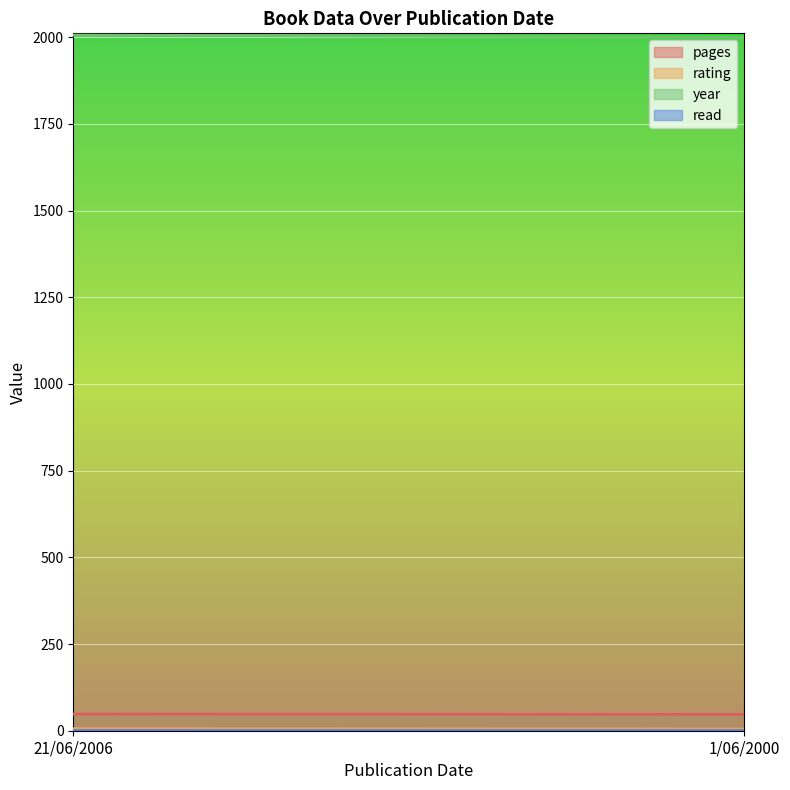

Which category has the lowest value across all series?

21/06/2006